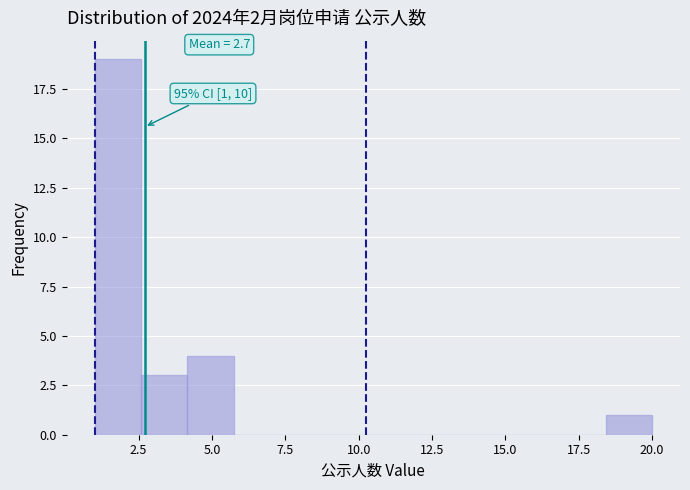

Around what value on the x-axis is the tallest bar? Give the approximate position of its centre, as read against the axis.

2.0